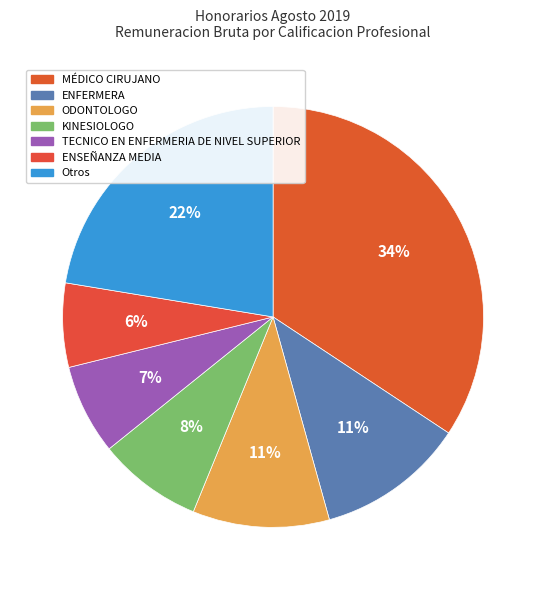

How many slices are in this pie chart?

7